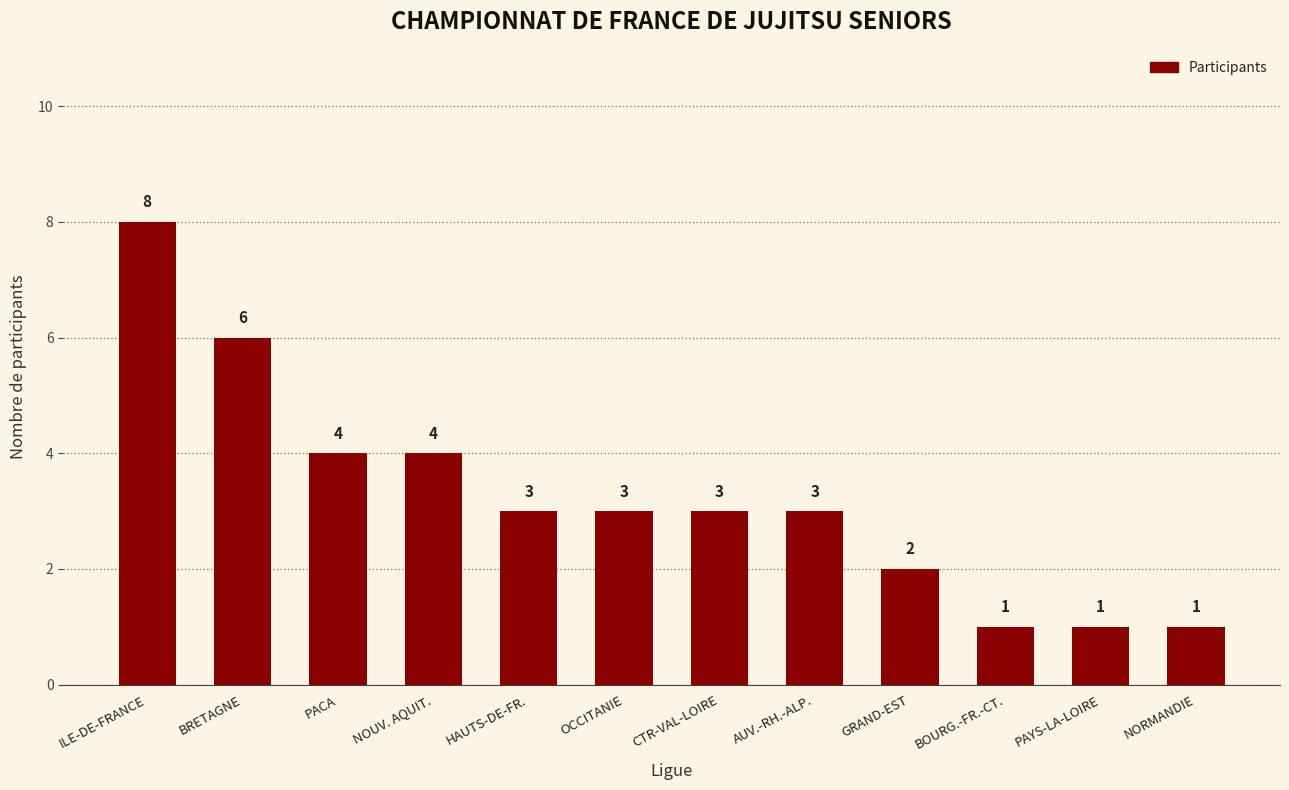

The chart shows a value of 1 at NORMANDIE. True or false?

True